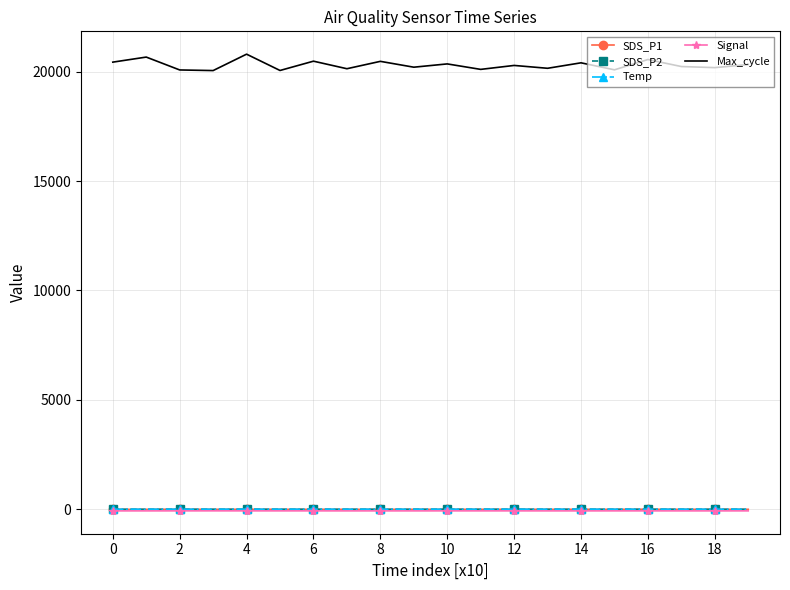

True or false: Signal and Max_cycle intersect in this chart.

False